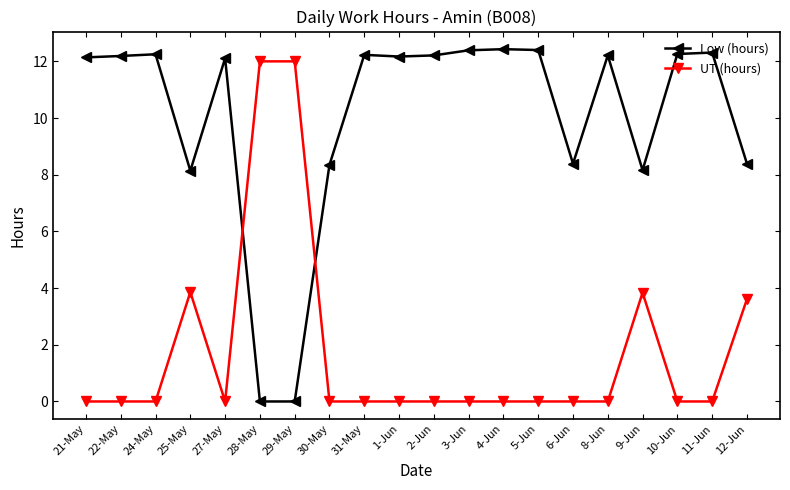

What is the greatest value displayed?

12.4